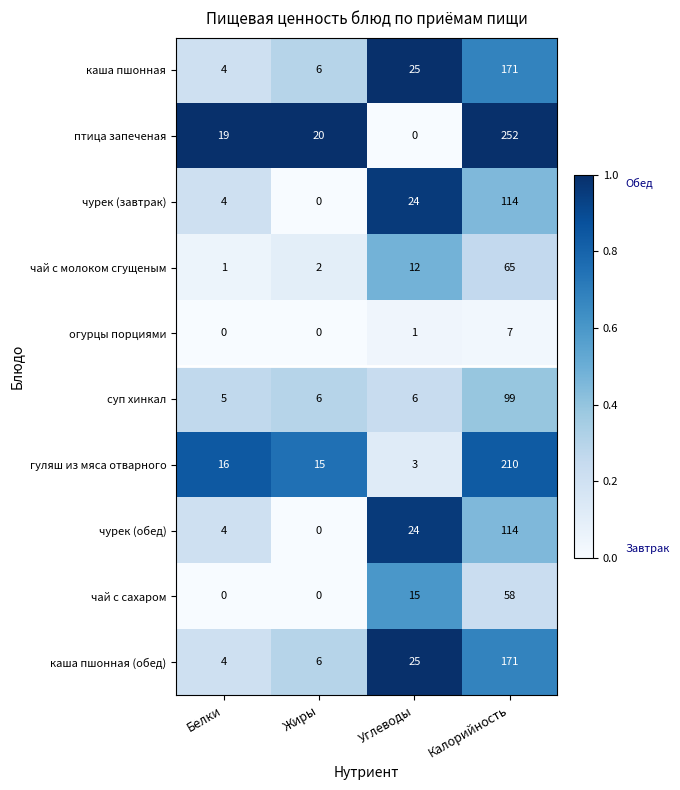

What is the greatest value displayed?

252